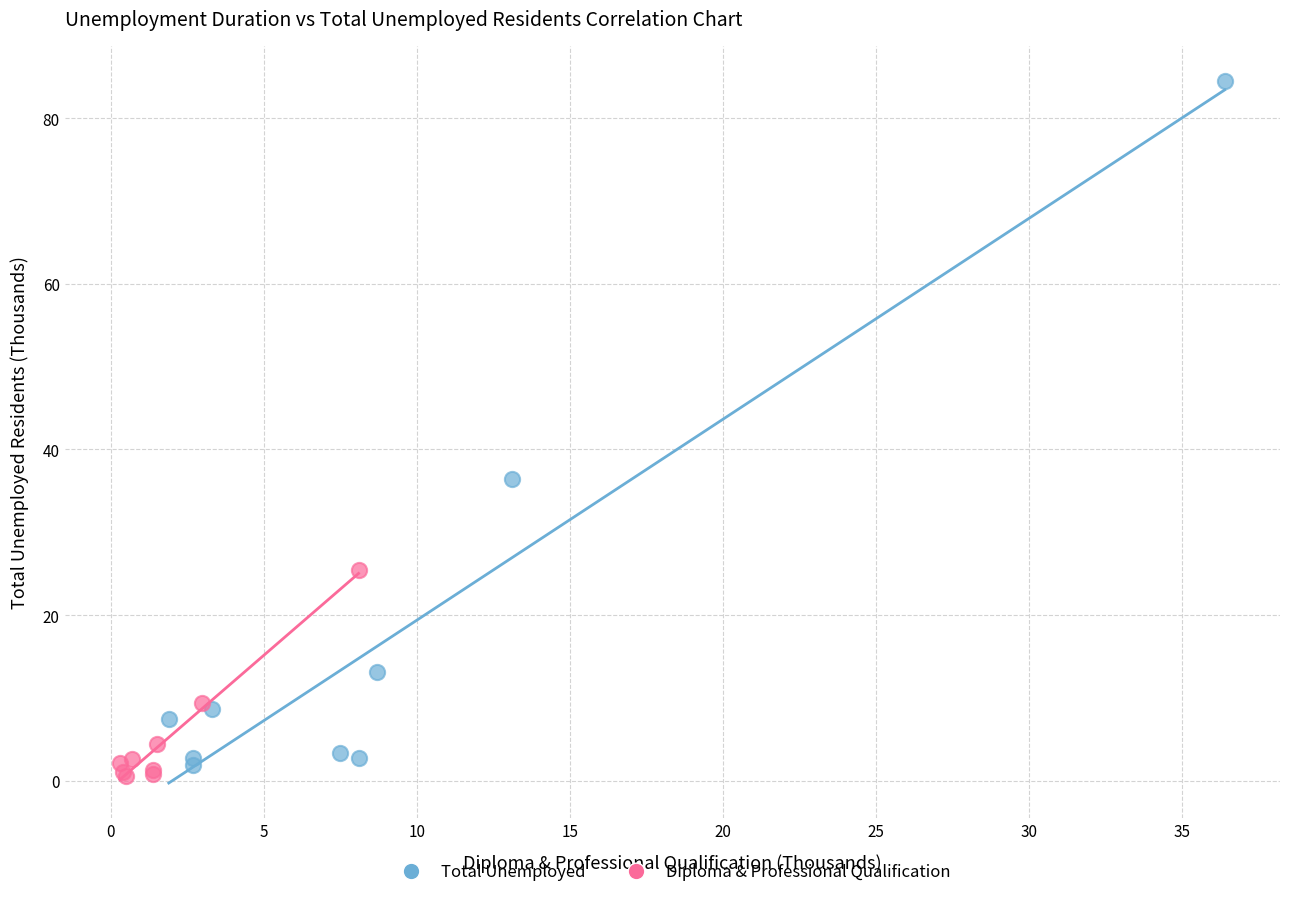

Which series reaches the maximum Y coordinate?

Total Unemployed